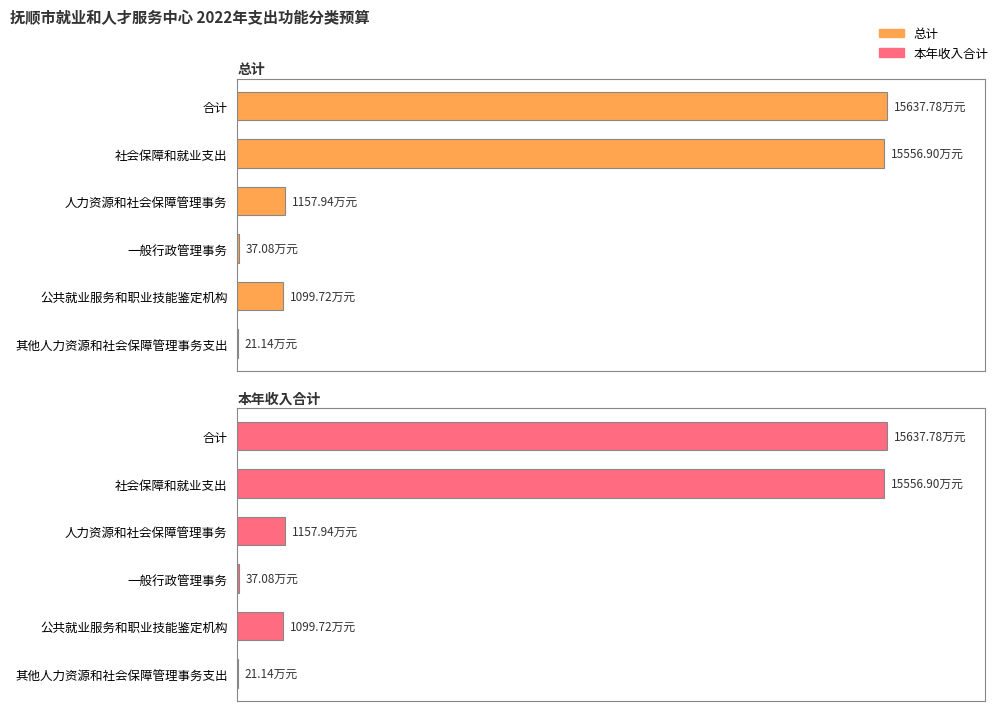

List the series in order of their peak value, lowest first.

总计, 本年收入合计